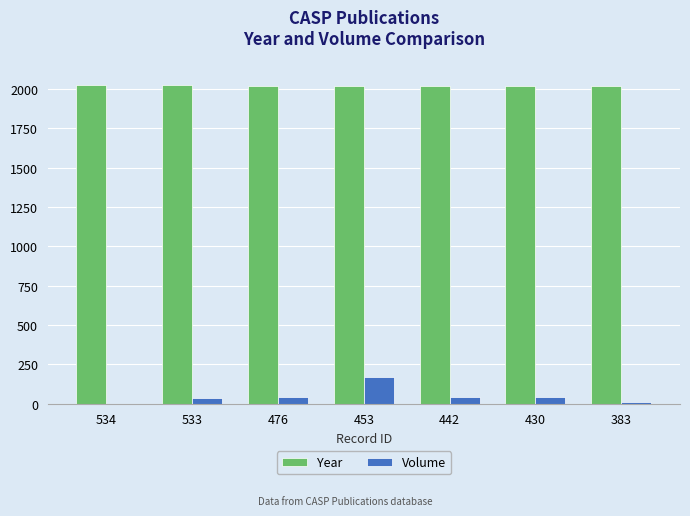

What is the average value of the Year series?

2021